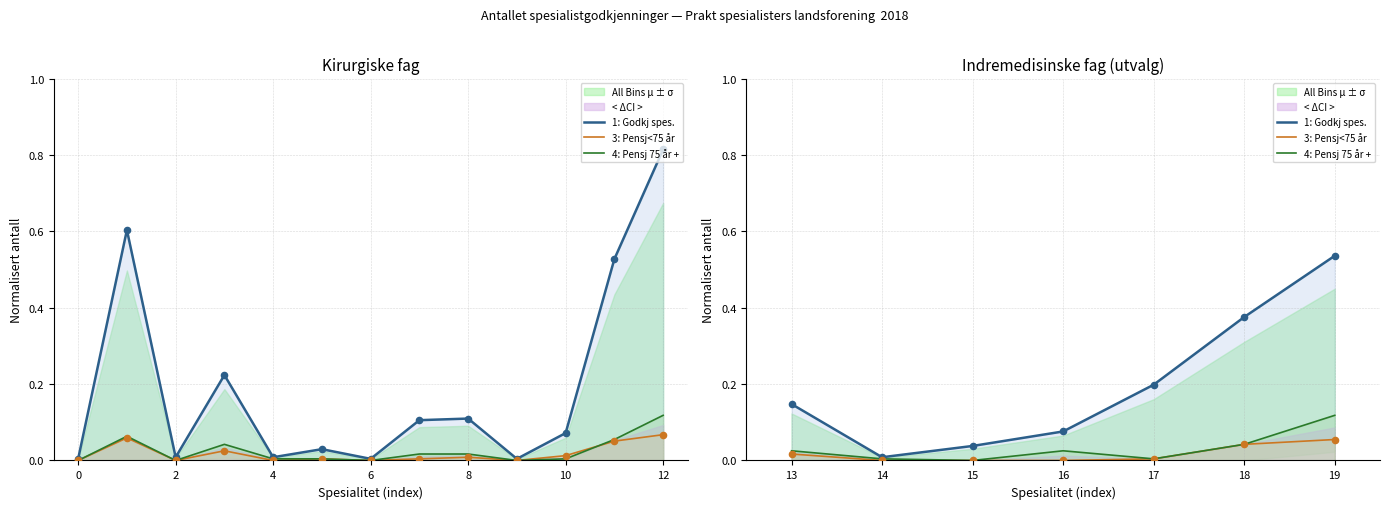

What are all the series names shown in the legend?

1: Godkj spes., 3: Pensj<75 år, 4: Pensj 75 år +